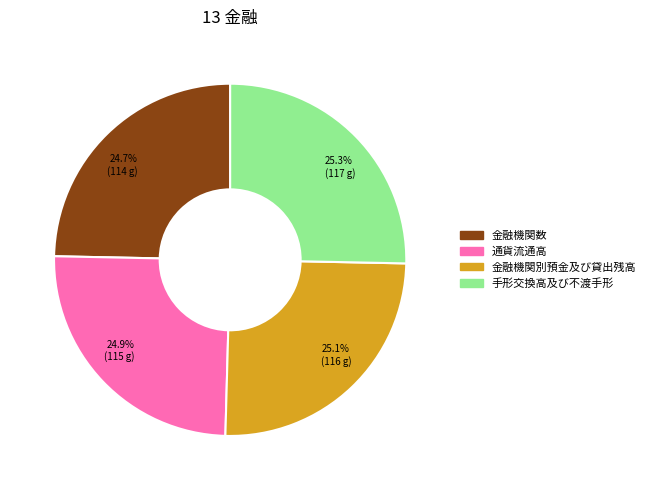

How much of the chart is everything except 金融機関別預金及び貸出残高?

74.9%